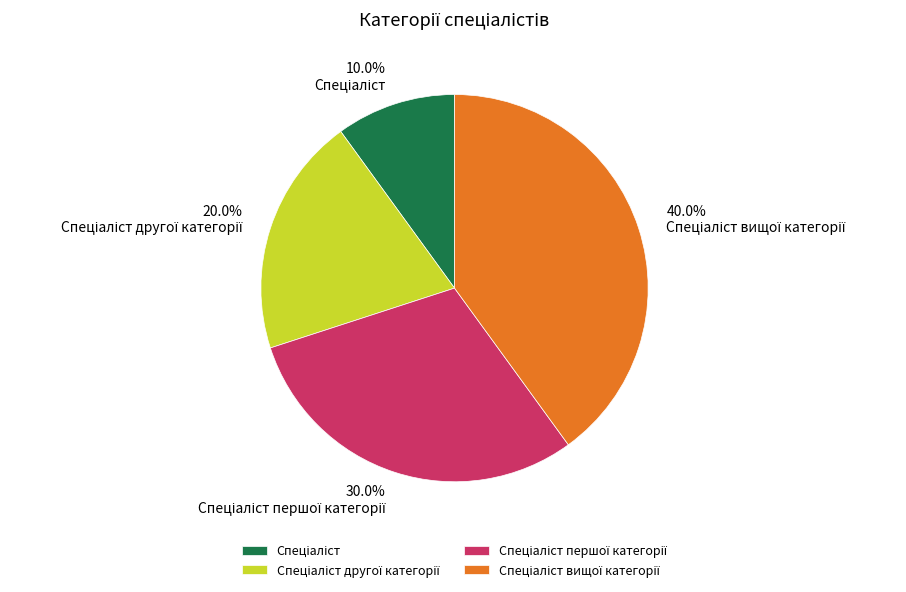

To the nearest percent, what is the difference between the largest and smallest slice percentages?

30%